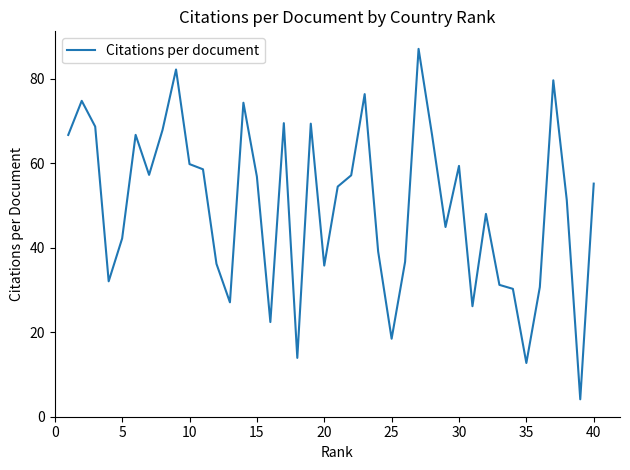

The value at 20 is 60.7. True or false?

False